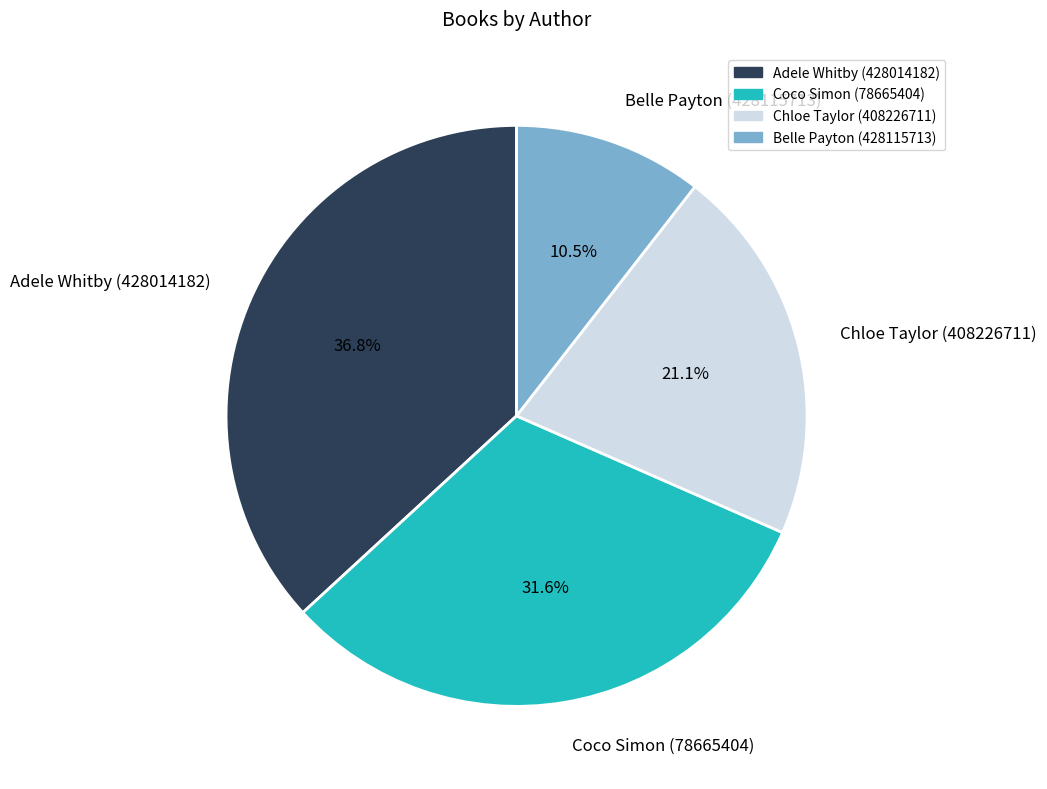

What is the ratio of the value at Coco Simon (78665404) to the value at Chloe Taylor (408226711)?

1.5